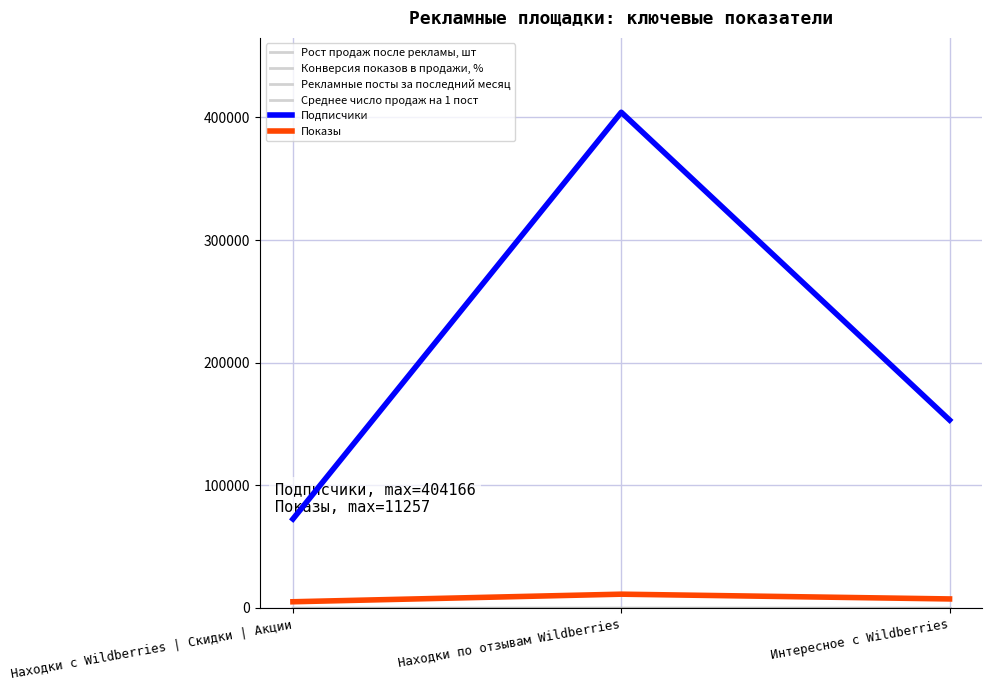

What is the label of the 2nd point from the right?

Находки по отзывам Wildberries